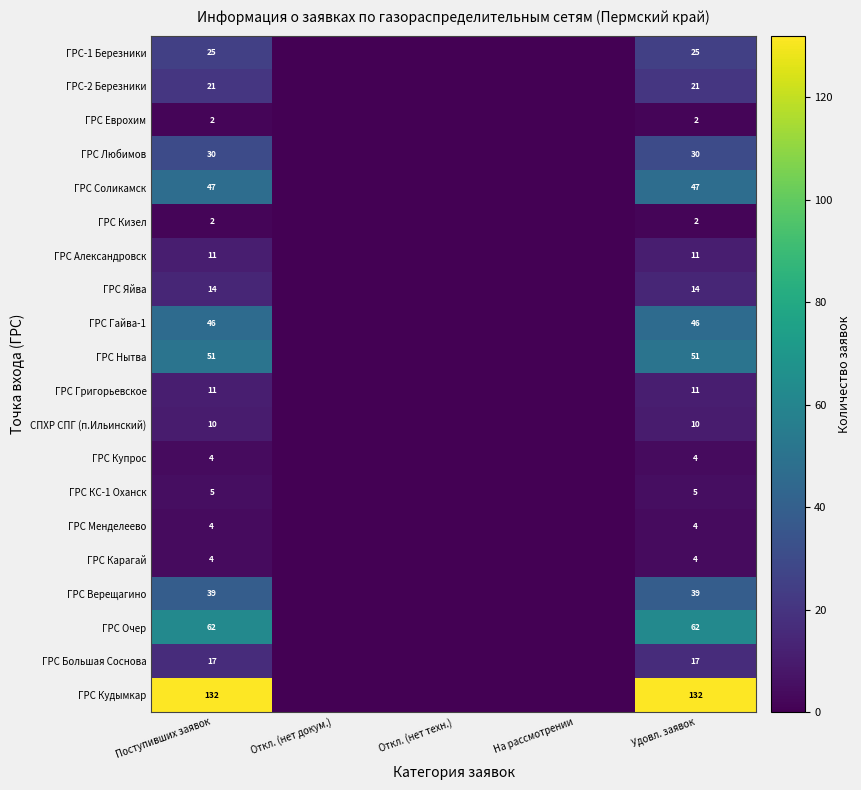

What is the spread (max minus min) of values at Поступивших заявок?

130